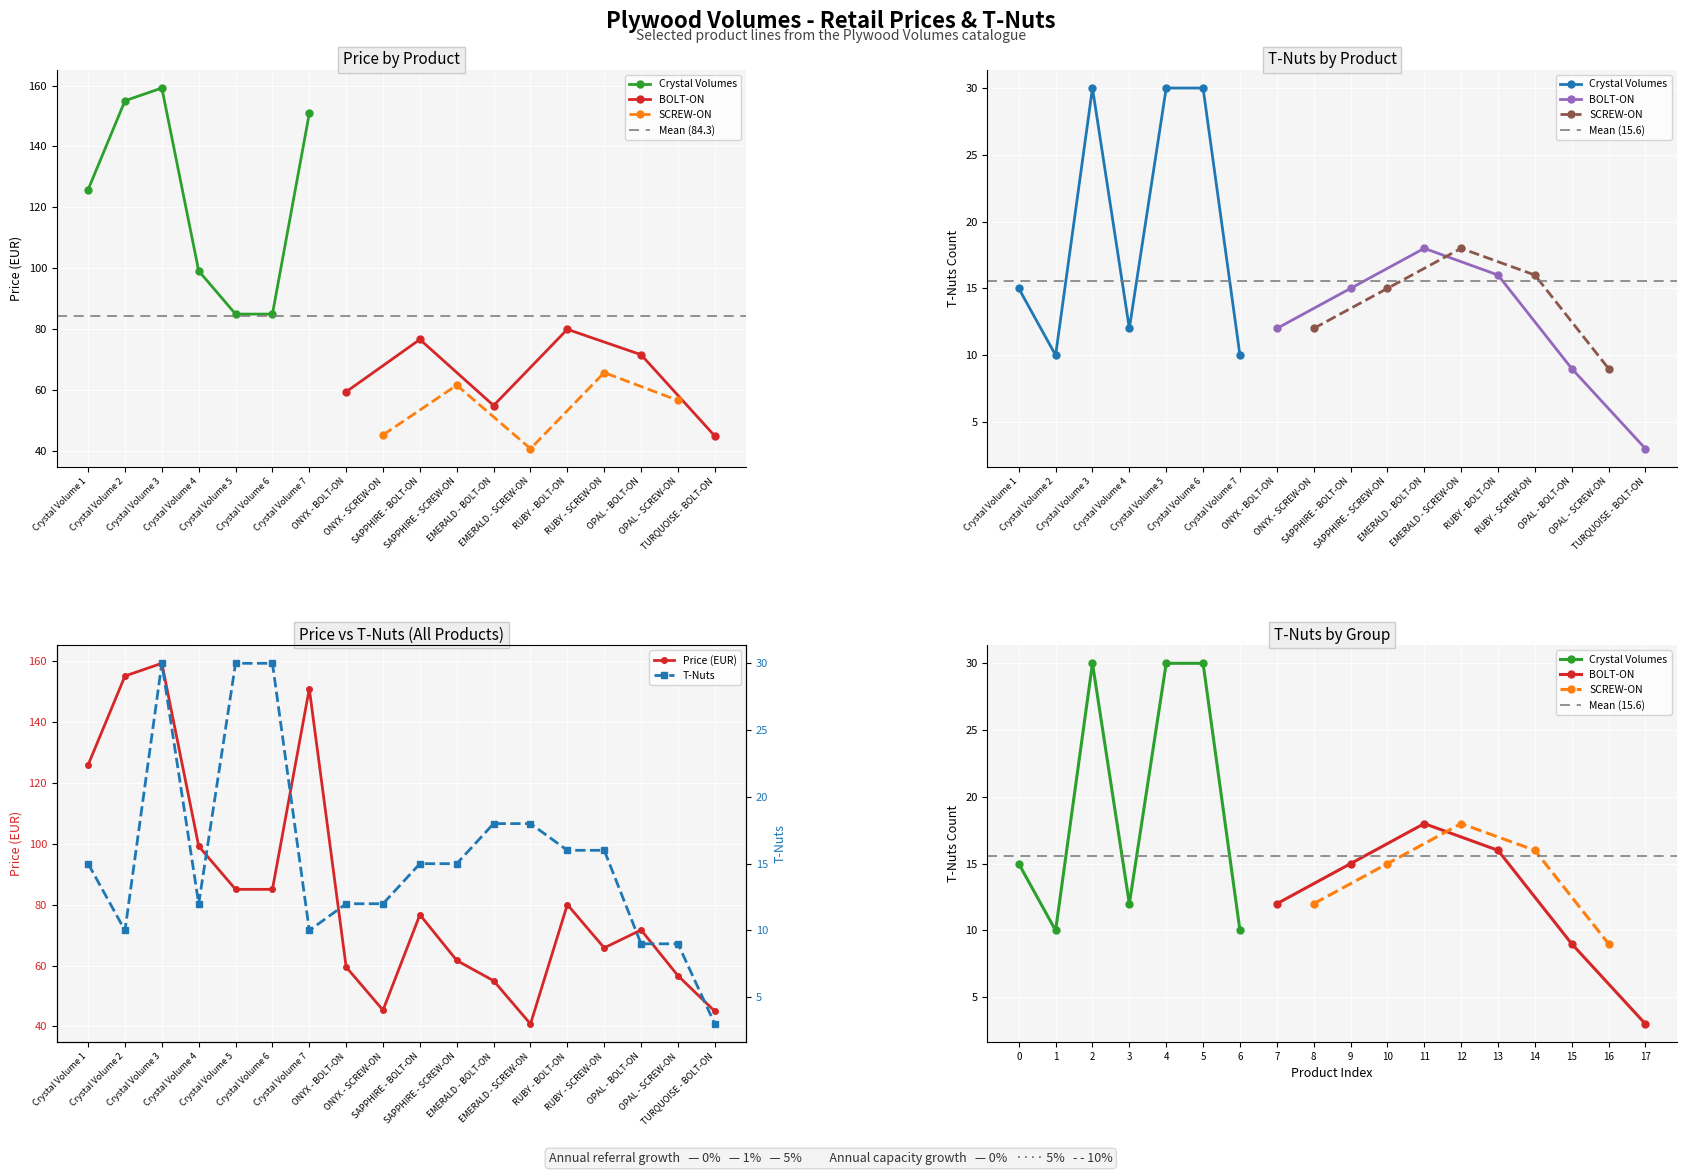

What are all the series names shown in the legend?

T-NUTS, Price